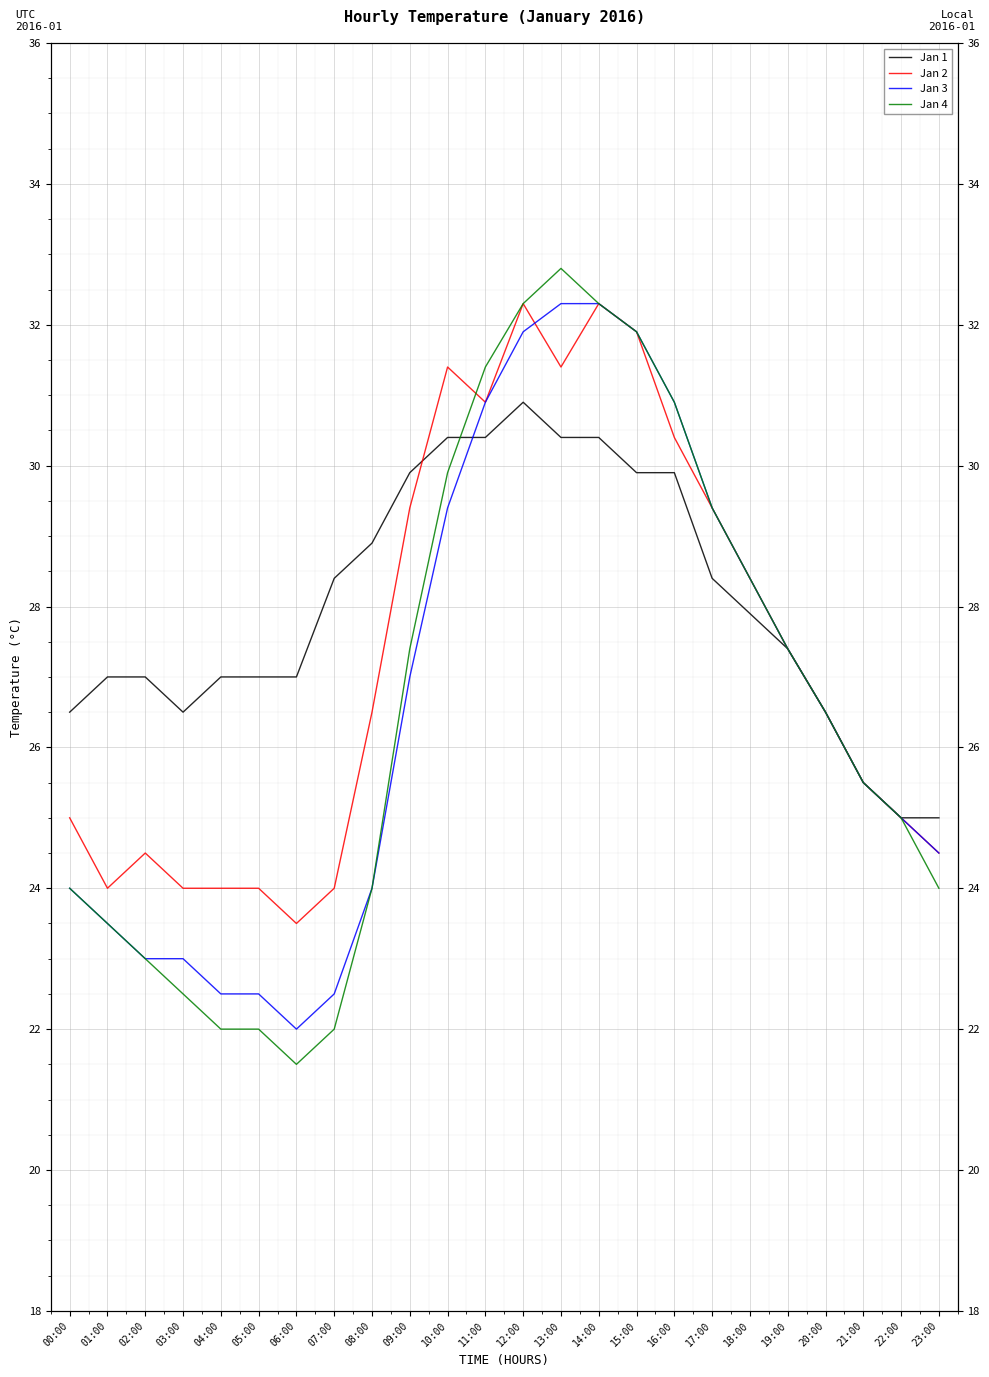

What value does the Jan 2 series have at 07:00?

24.0